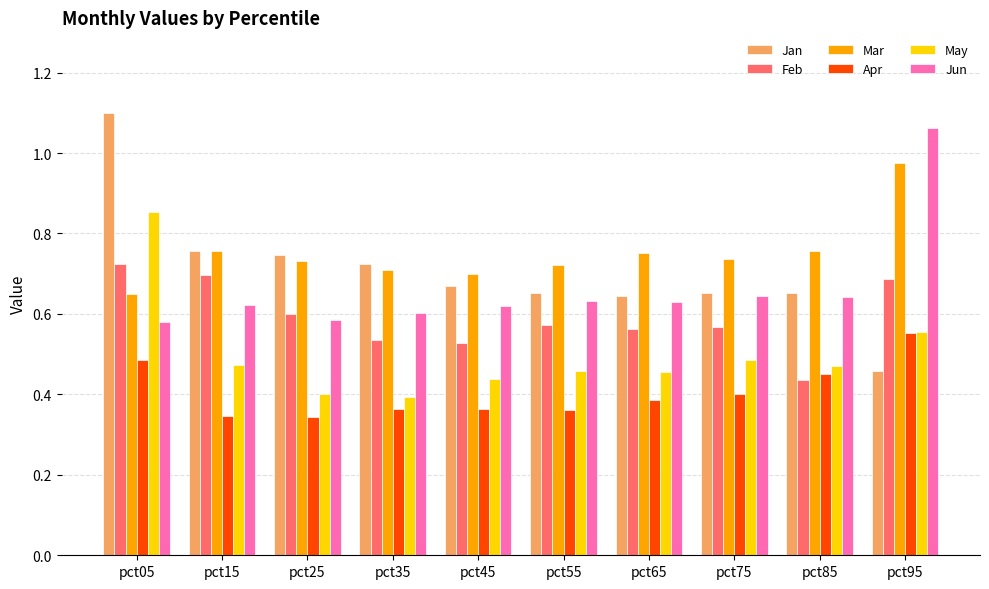

At which category does the chart reach its peak across all series?

pct05